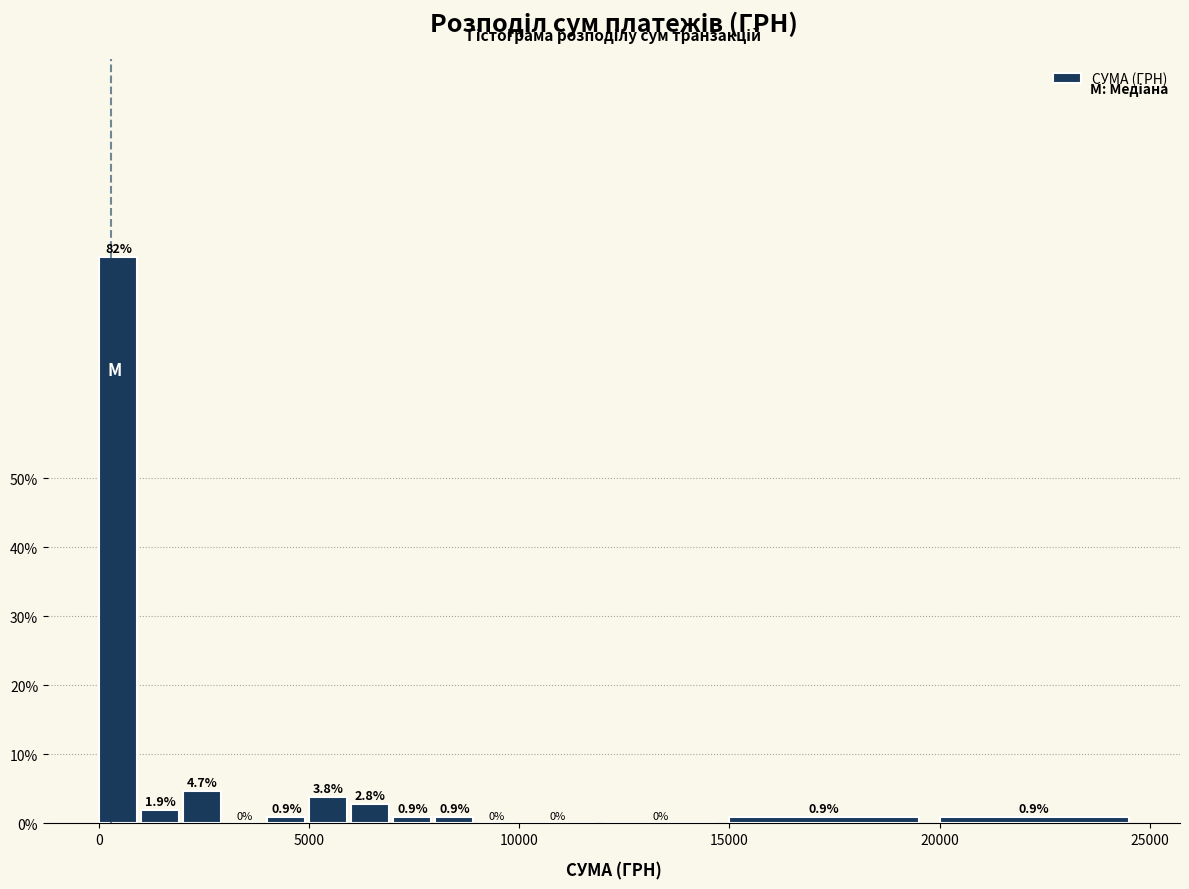

Read against the x-axis, roughly where is the centre of the tallest bar?

500